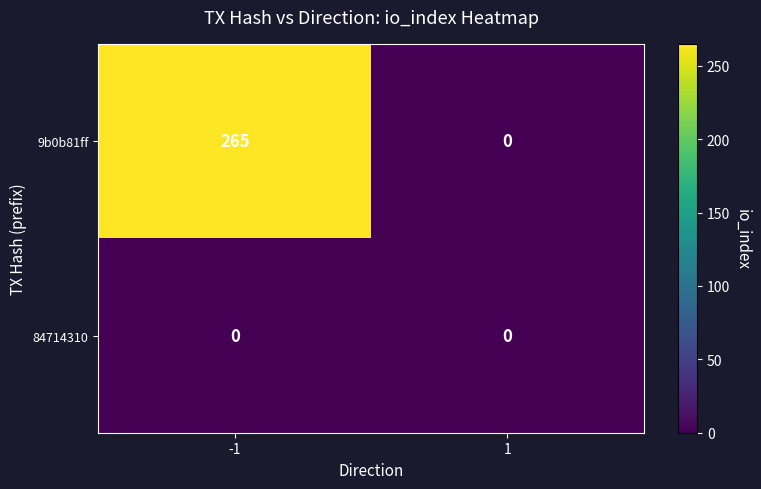

Reading left to right, what are all the values shown in this chart?

9b0b81ff: 265	0
84714310: 0	0